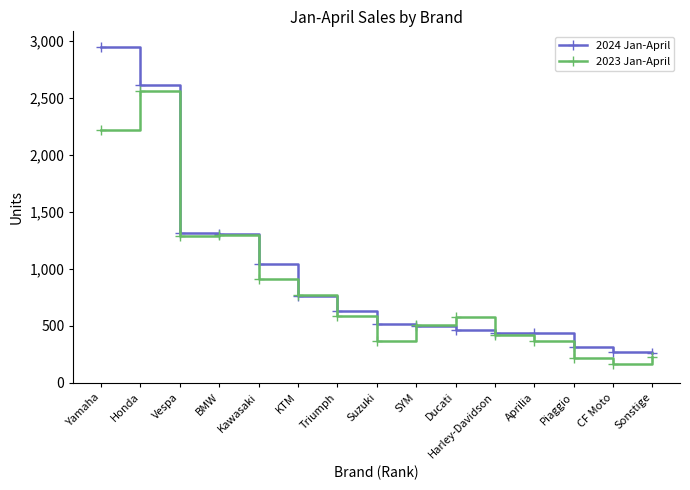

True or false: 2024 Jan-April and 2023 Jan-April cross at least once.

True